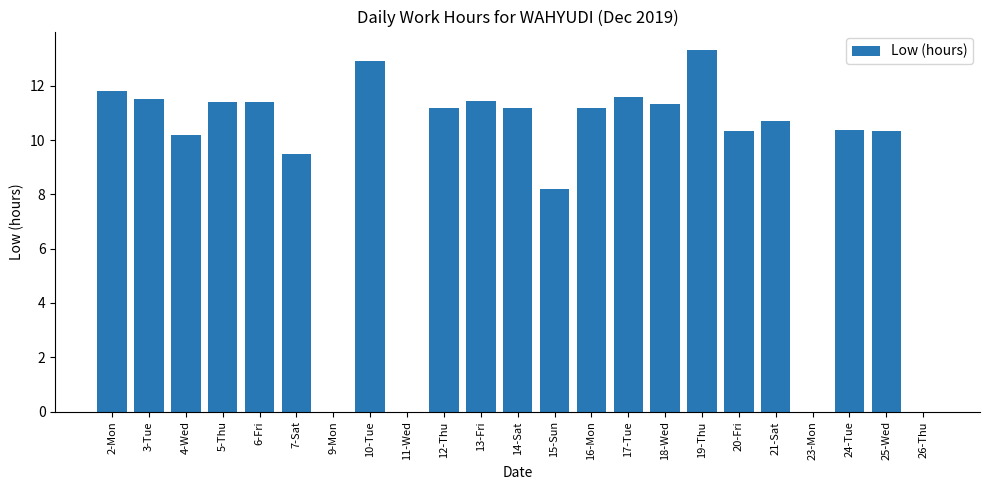

The chart shows a value of 11.4 at 5-Thu. True or false?

True